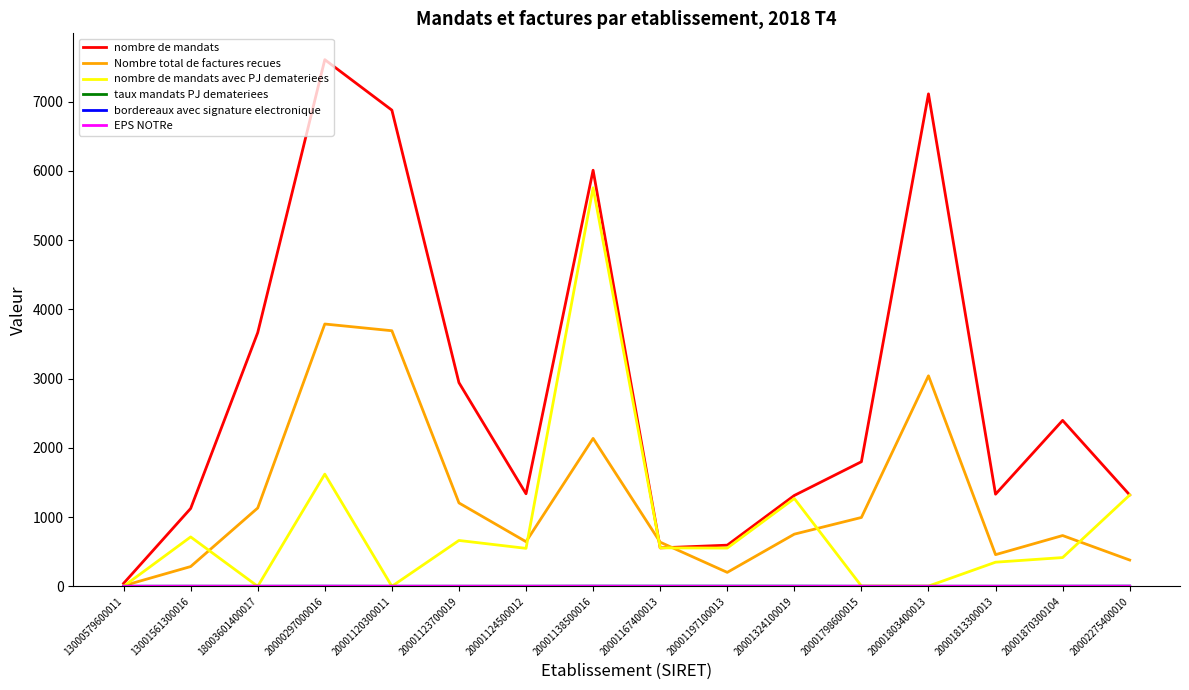

What is the difference between the second highest and minimum values in the nombre de mandats avec PJ demateriees series?

1620.0